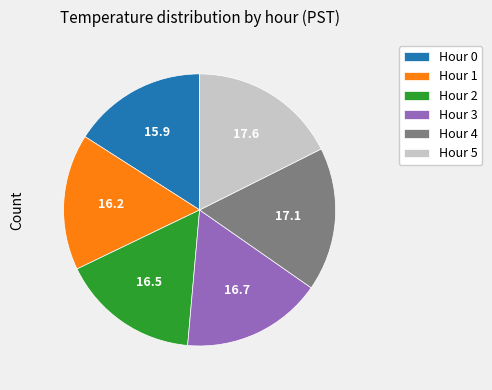

What is the largest slice in the pie chart?

Hour 5